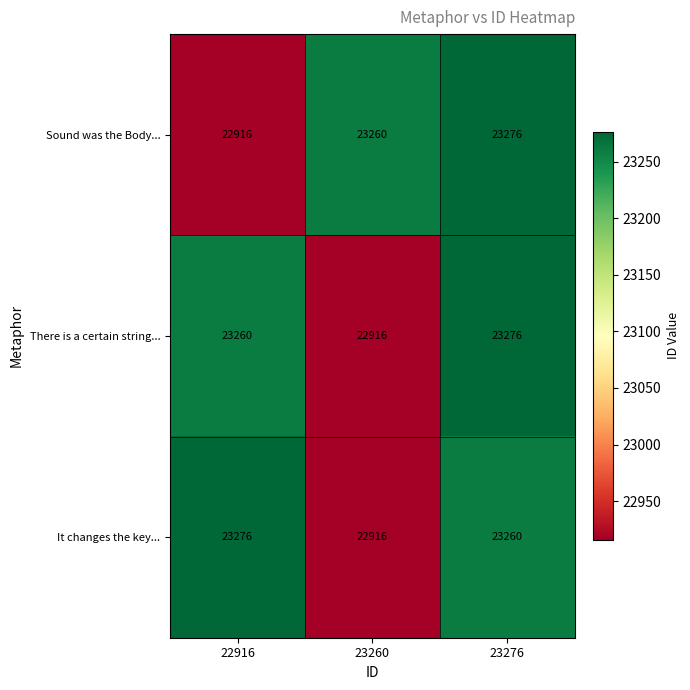

The value of There is a certain string... at 23276 is 23276. True or false?

True